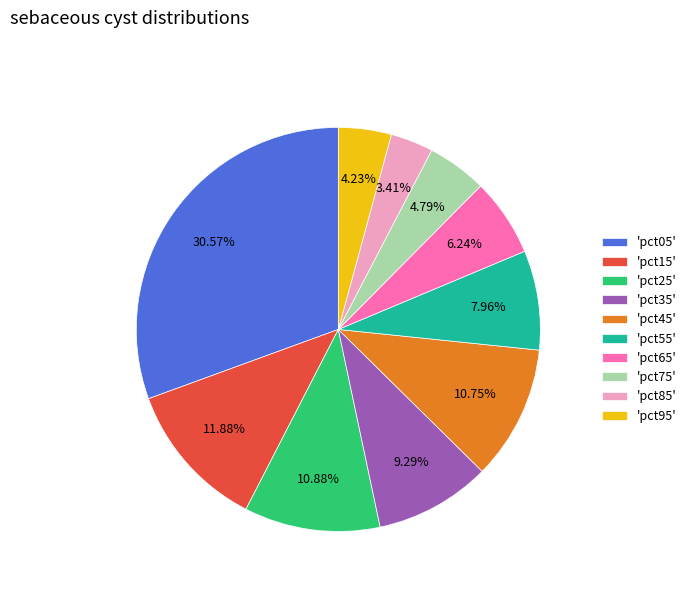

Does any single category account for the majority?

No